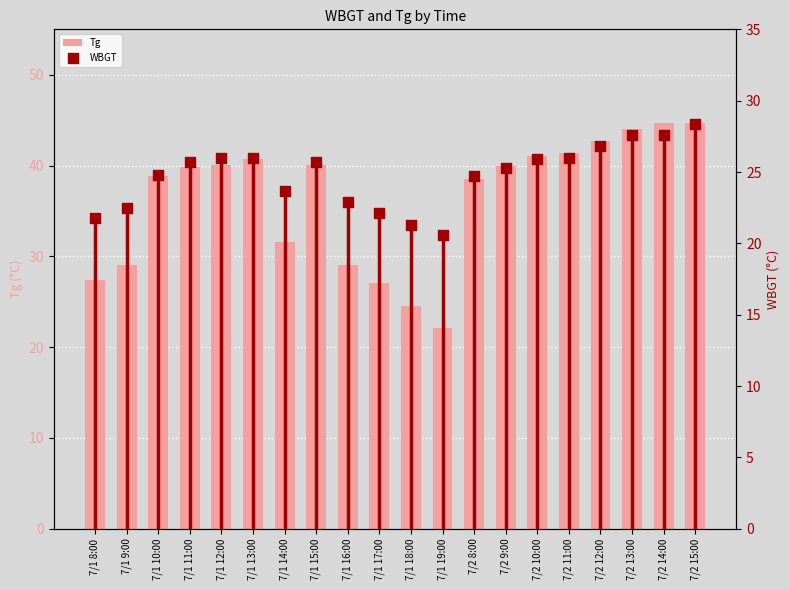

At how many categories does at least one series exceed 38?

13